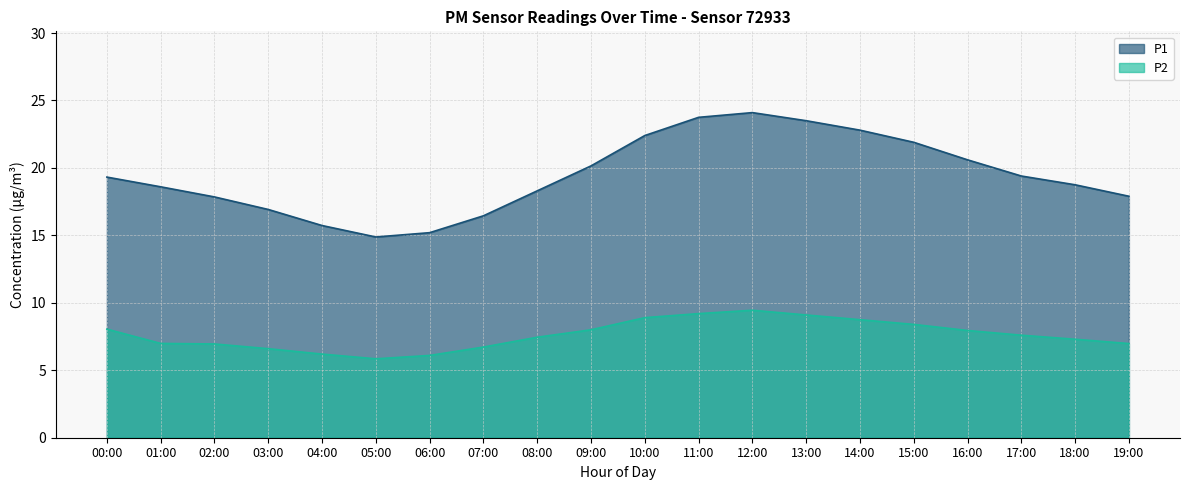

How many data points in P1 are less than 19?

10